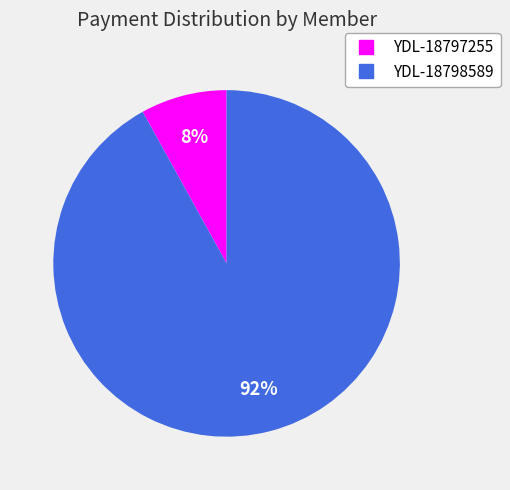

To the nearest percent, what is the difference between the largest and smallest slice percentages?

84%